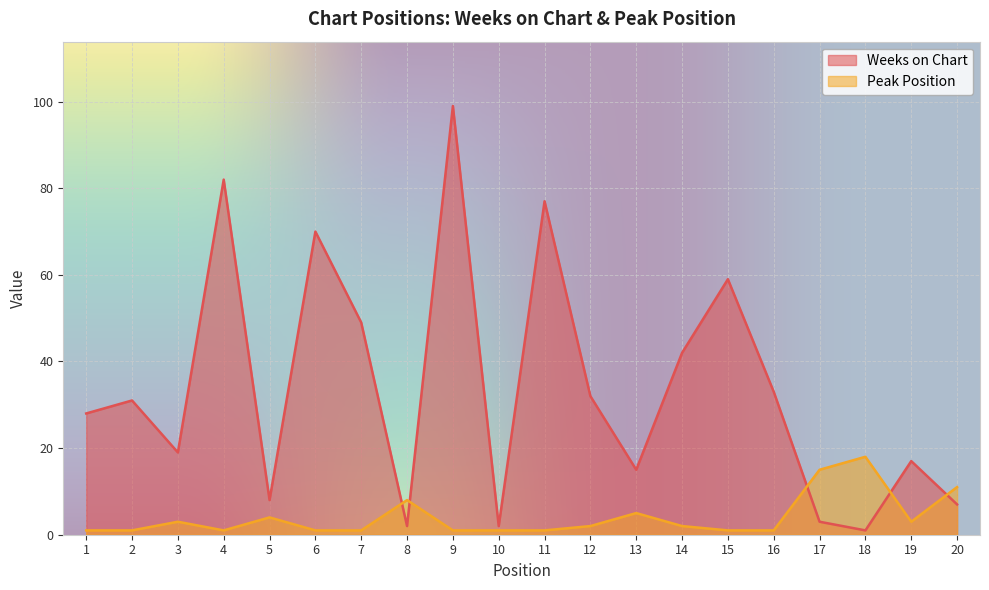

Is the value of Peak Position at 2 greater than the value of Weeks on Chart at 15?

No